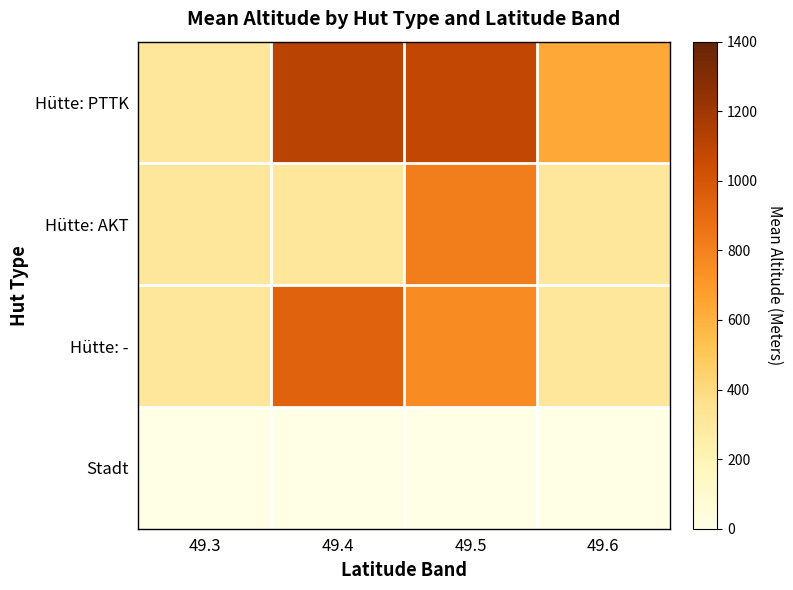

Rank the series at 49.4 from highest to lowest value.

Hütte: PTTK, Hütte: -, Hütte: AKT, Stadt